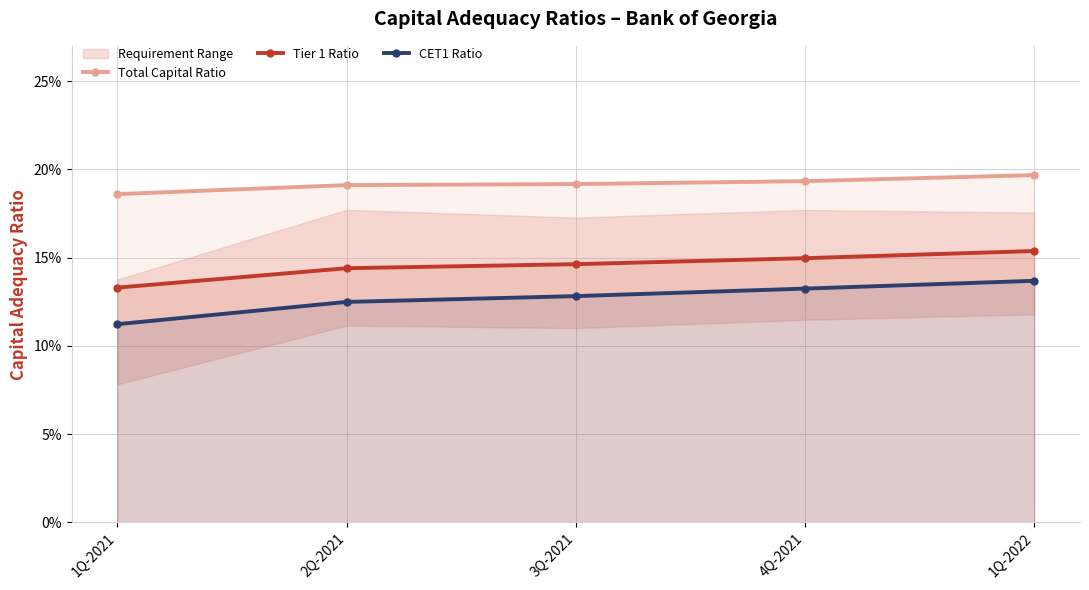

Is it true that Tier 1 Ratio equals 0.1 at 2Q-2021?

False